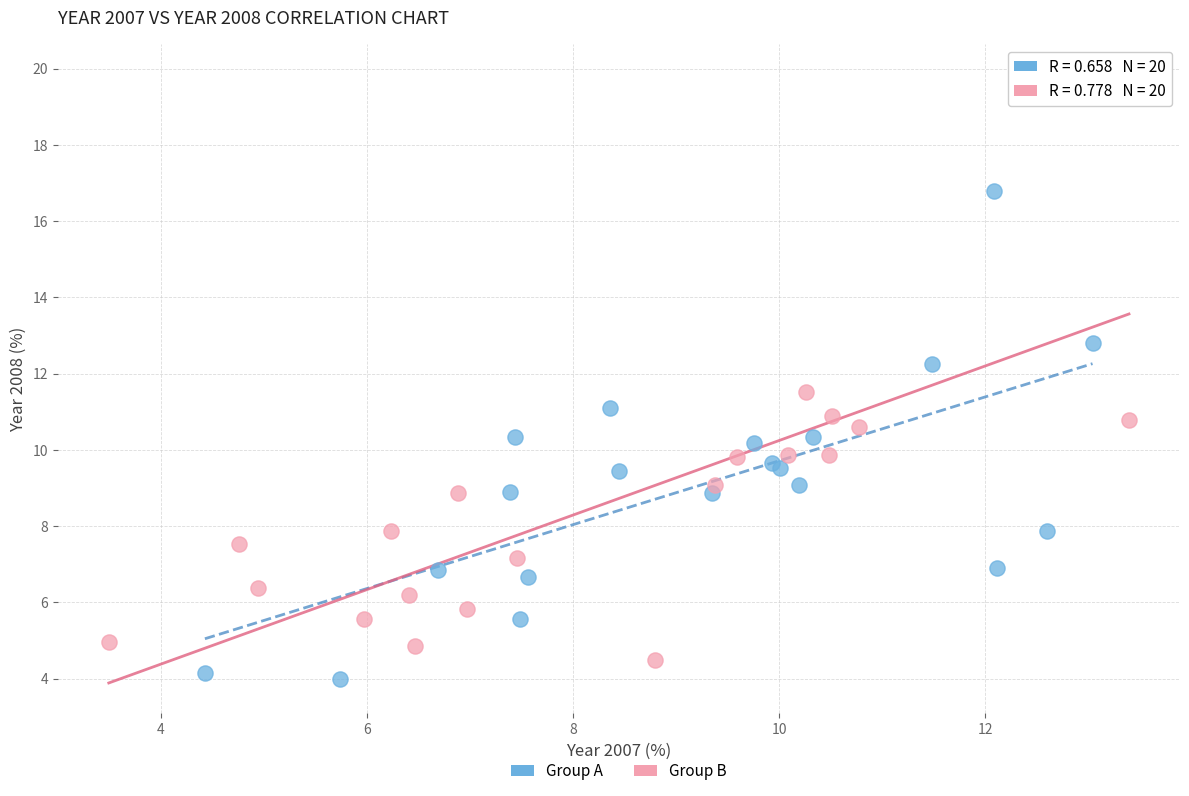

Which series has the widest spread of Y values?

Group B